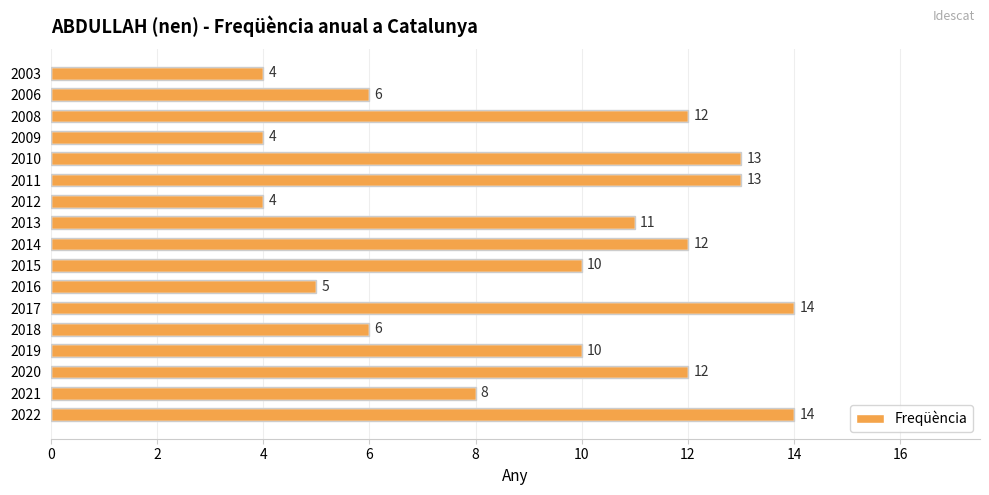

The value at 2006 is 6. True or false?

True